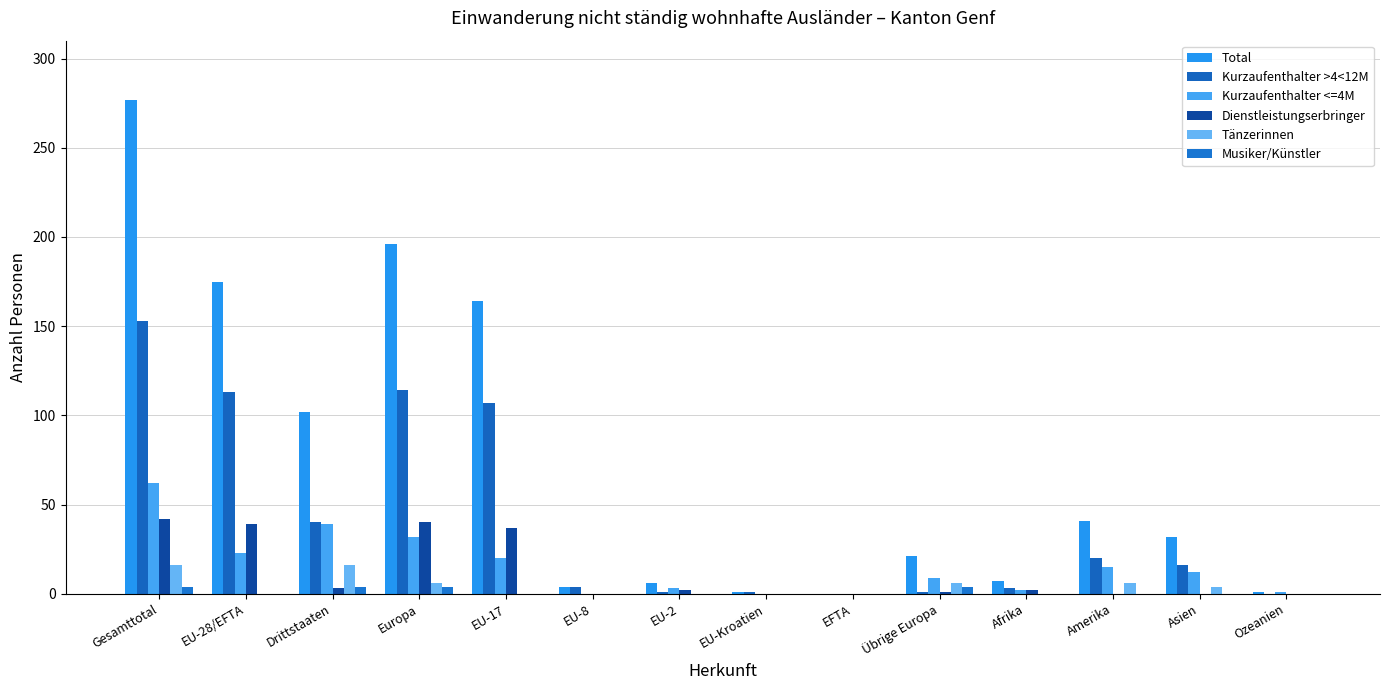

How many groups of bars are there?

14